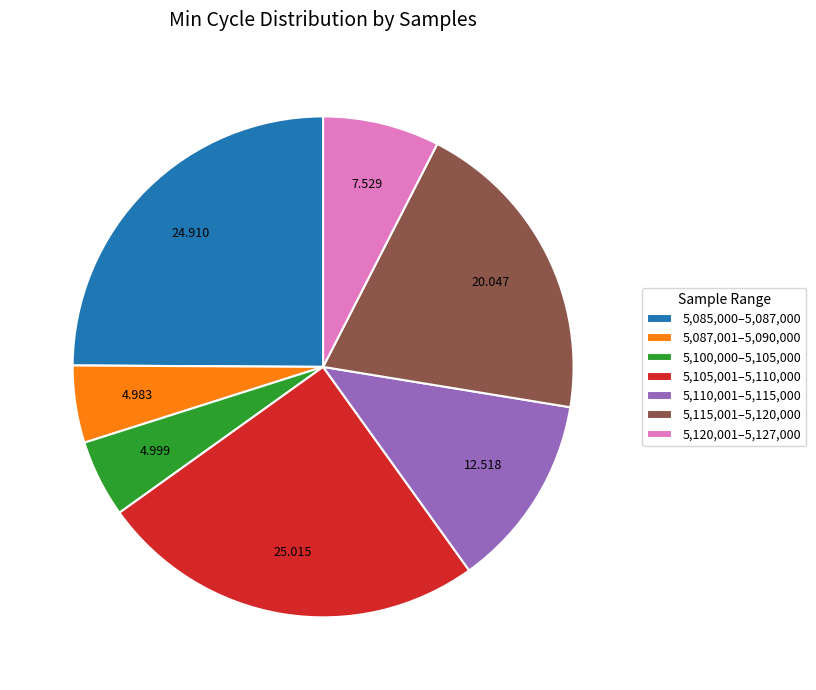

Do 5,120,001–5,127,000 and 5,115,001–5,120,000 together represent more than half of the pie?

No